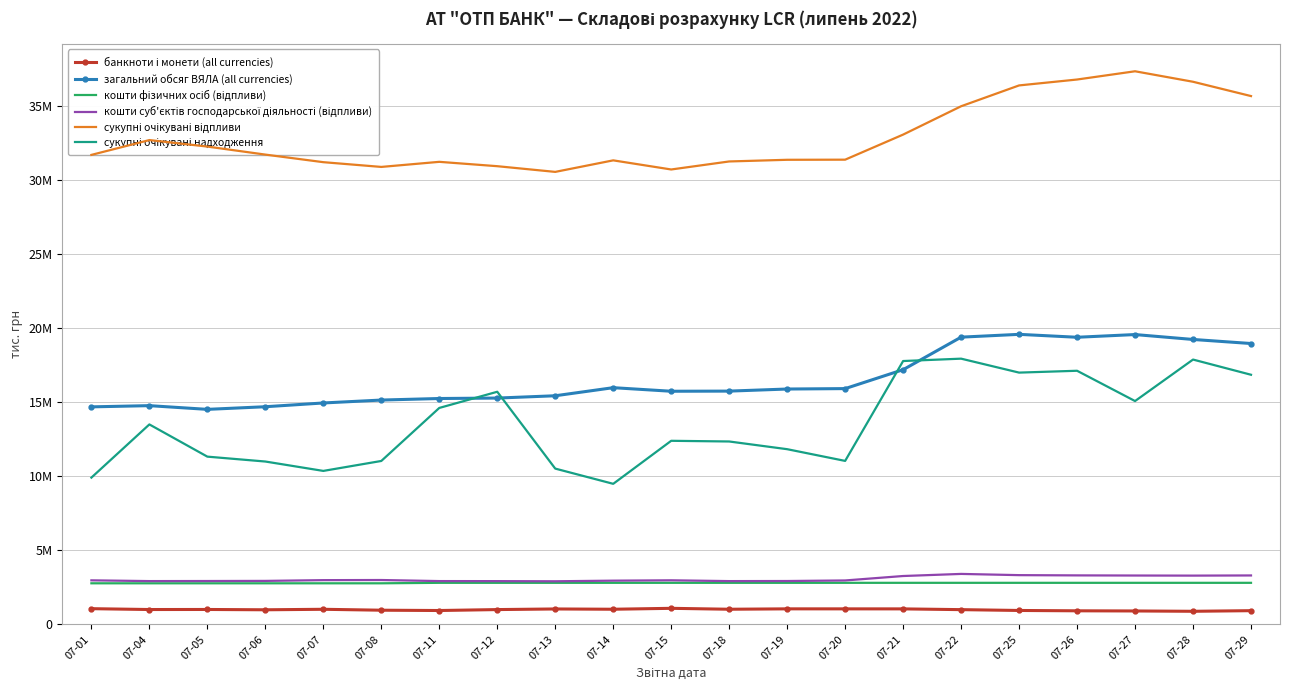

Rank the series at 07-13 from highest to lowest value.

сукупні очікувані відпливи, загальний обсяг ВЯЛА (all currencies), сукупні очікувані надходження, кошти суб'єктів господарської діяльності (відпливи), кошти фізичних осіб (відпливи), банкноти і монети (all currencies)